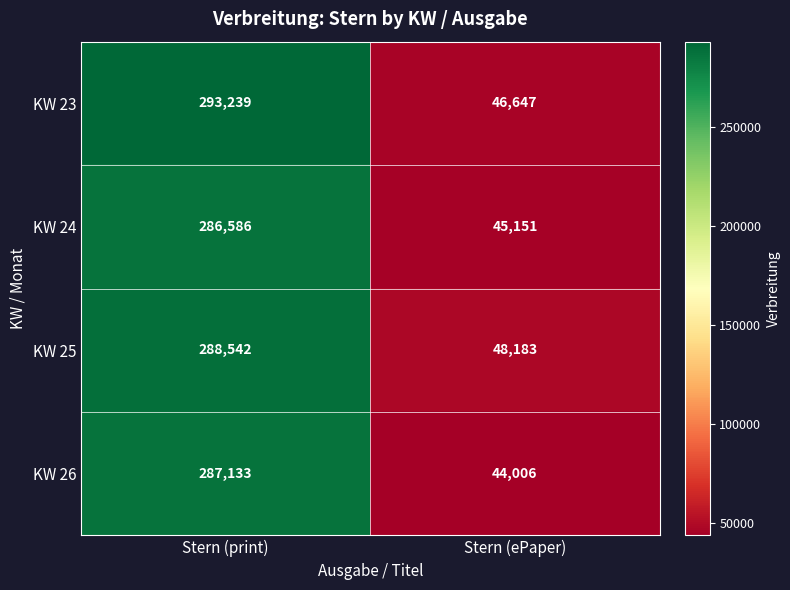

Which series has the largest total across all categories?

KW 23